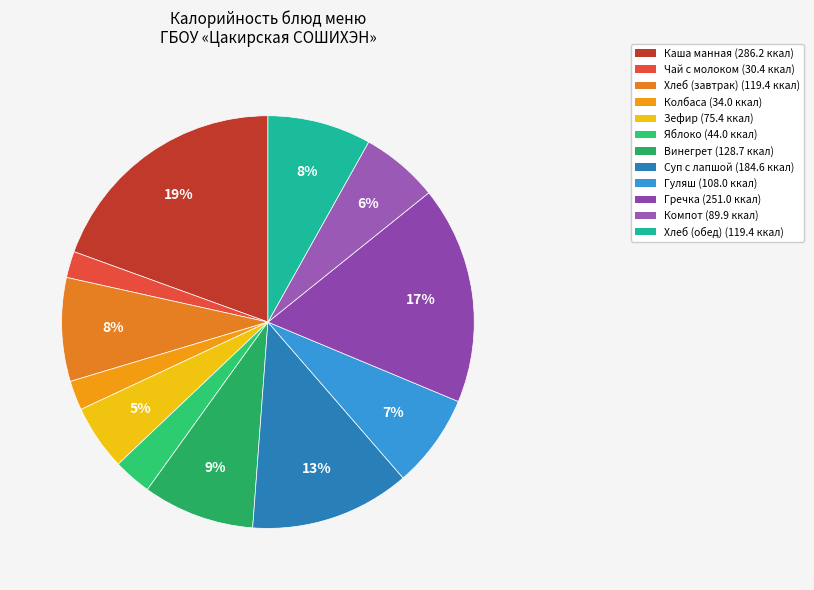

Is the sum of Яблоко and Хлеб (завтрак) greater than half?

No